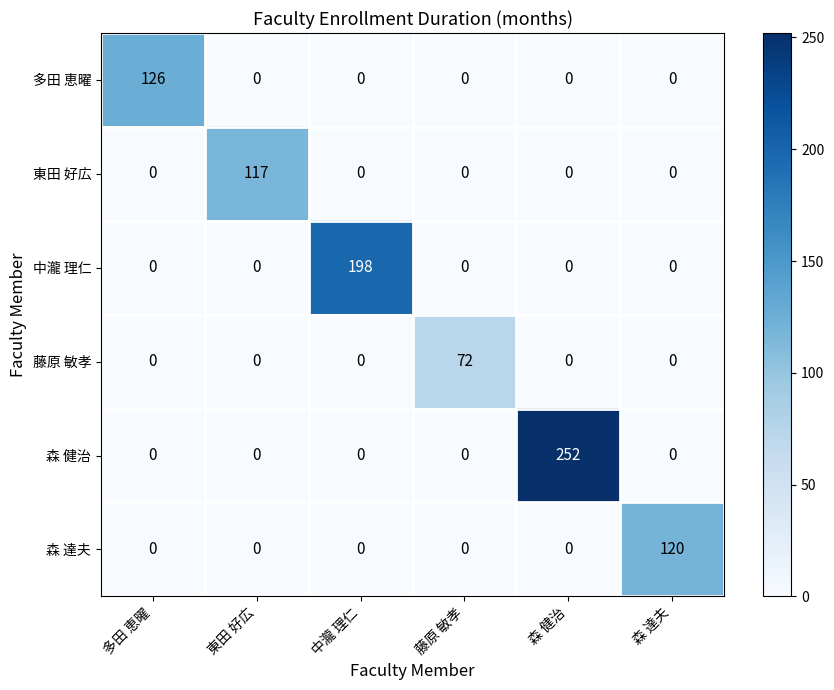

What is the difference between the maximum and minimum values in the 藤原 敏孝 series?

72